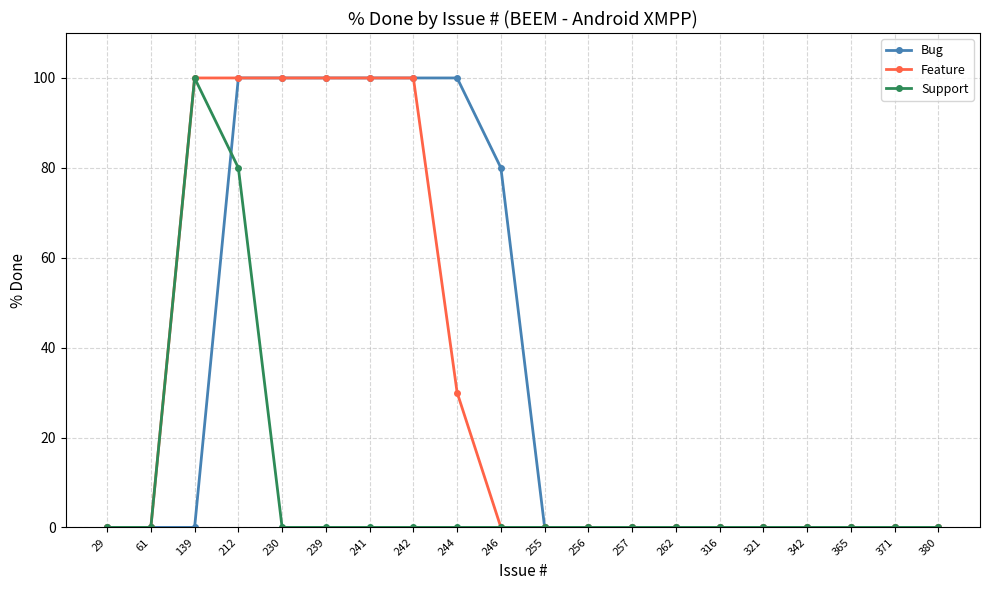

Count the number of data series in this chart.

3